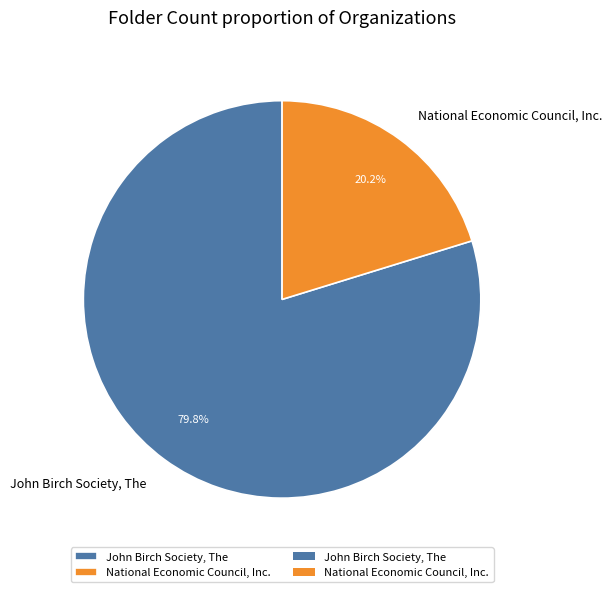

Rank the categories by value from lowest to highest.

National Economic Council, Inc., John Birch Society, The